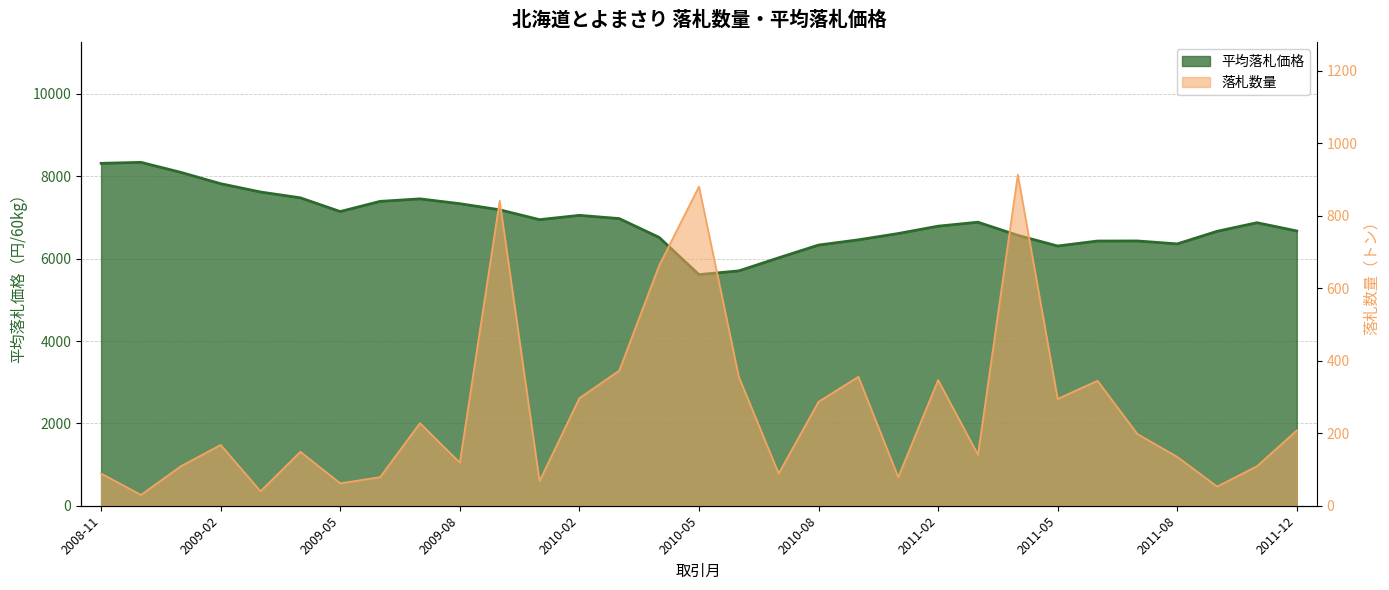

True or false: 平均落札価格 has a value of 6567 at 2011-04.

True